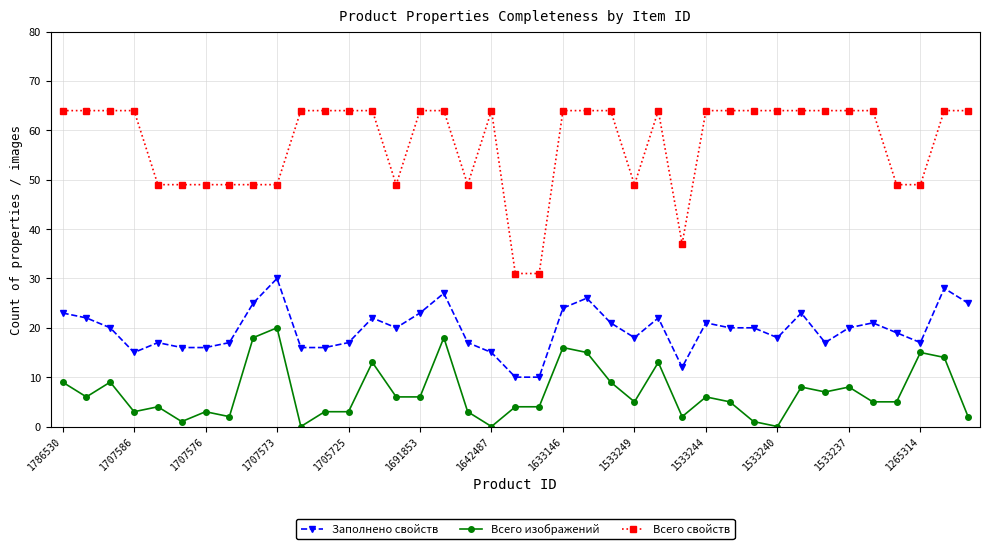

Which series has the largest range (max minus min)?

Всего свойств